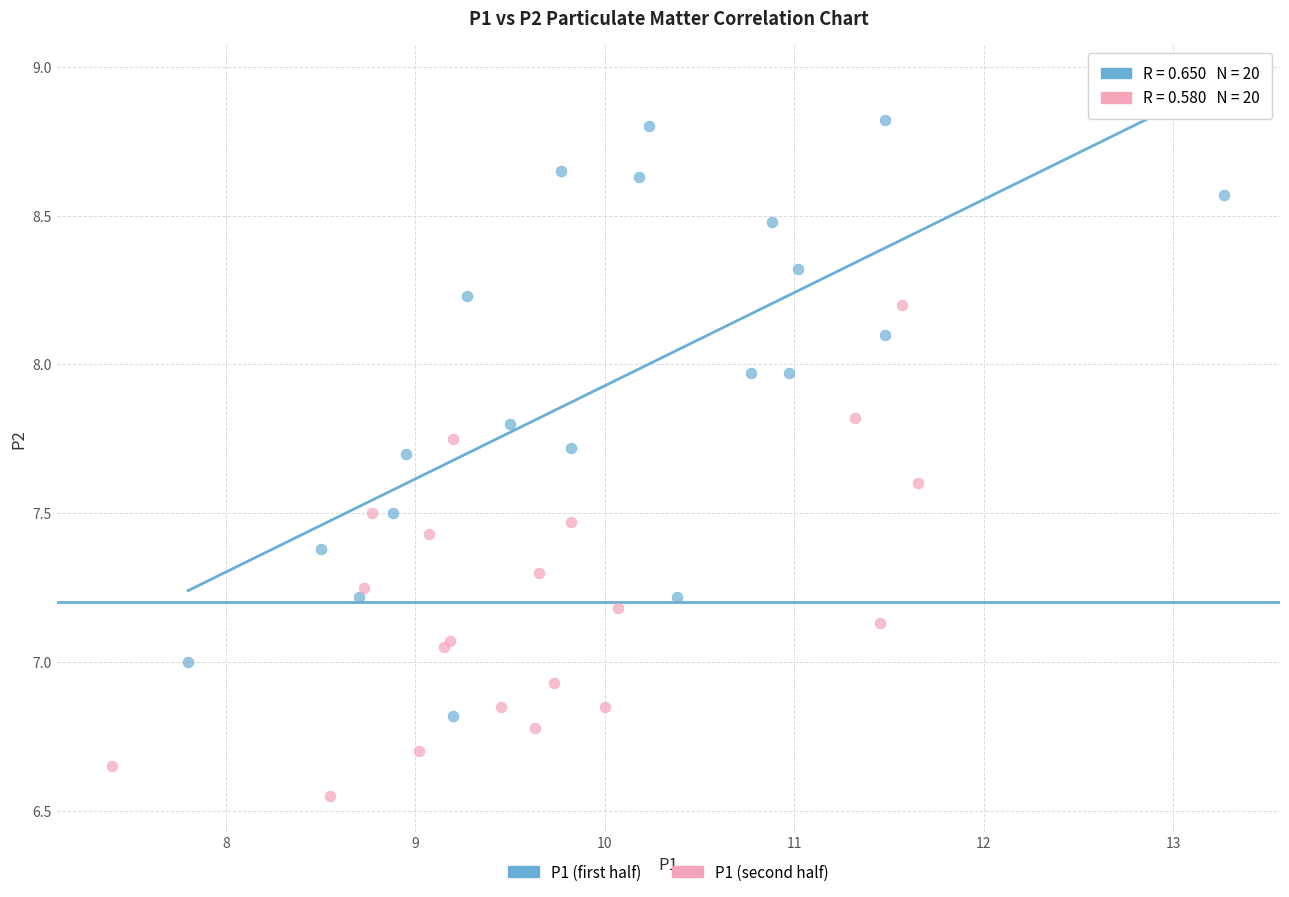

Which series has the widest spread of Y values?

P1 (first half)